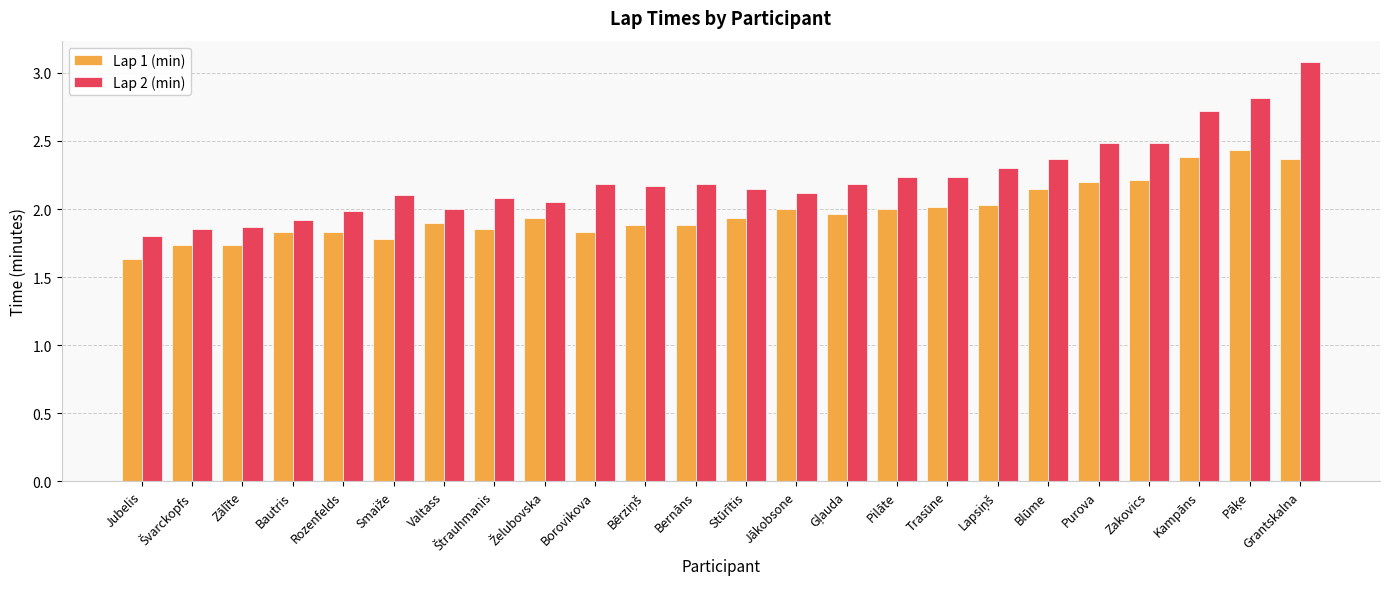

What is the difference between the second highest and minimum values in the Lap 2 (min) series?

1.0